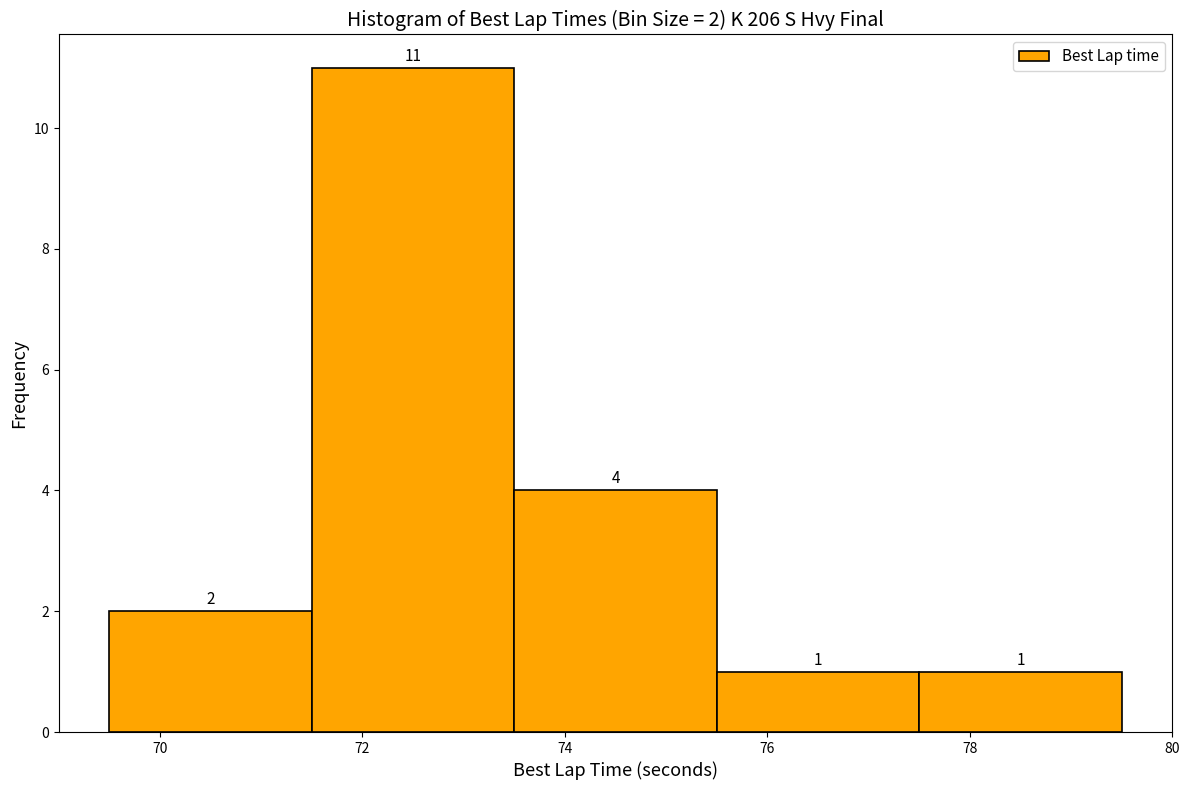

Which range on the x-axis has the tallest bar?

71.5 to 73.5